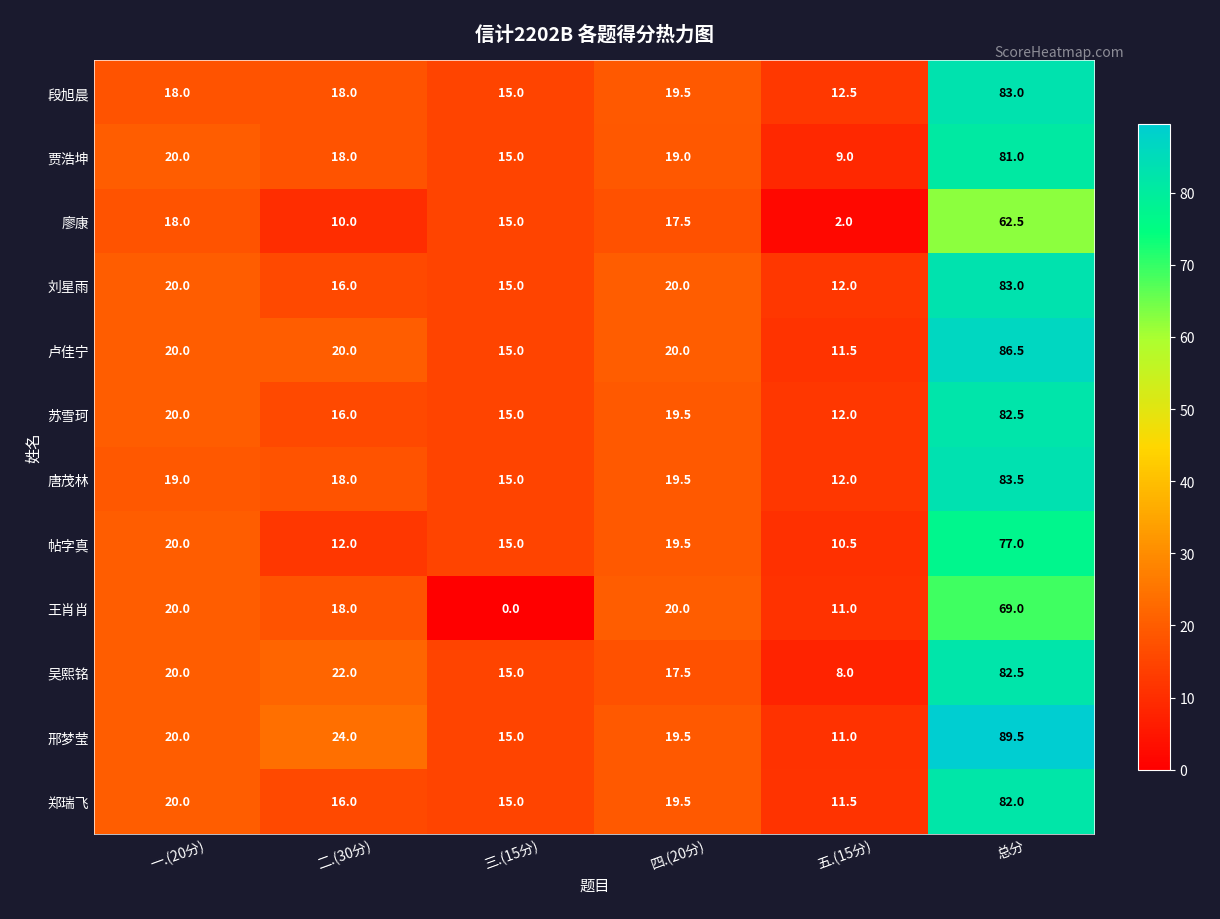

At which category is the sum across all series the highest?

总分